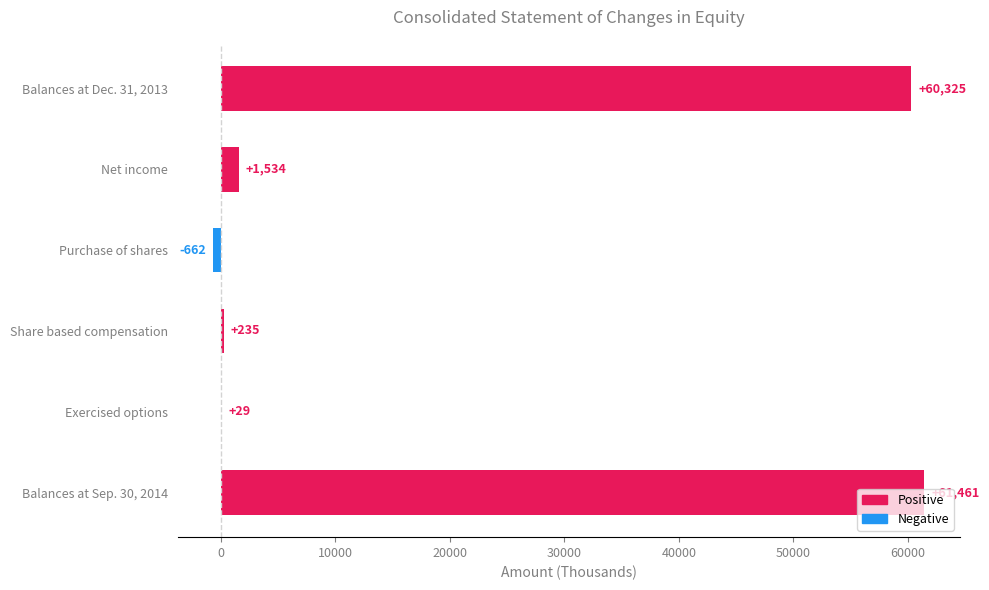

Are the bars grouped side by side (vs. stacked)?

No